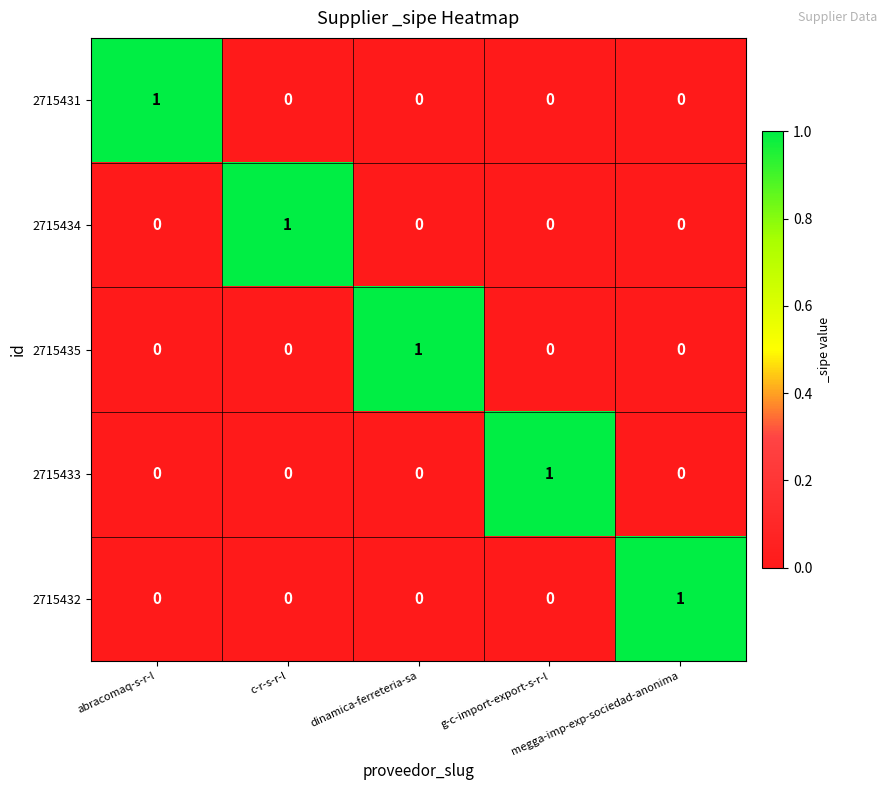

At how many categories does at least one series exceed 0?

5